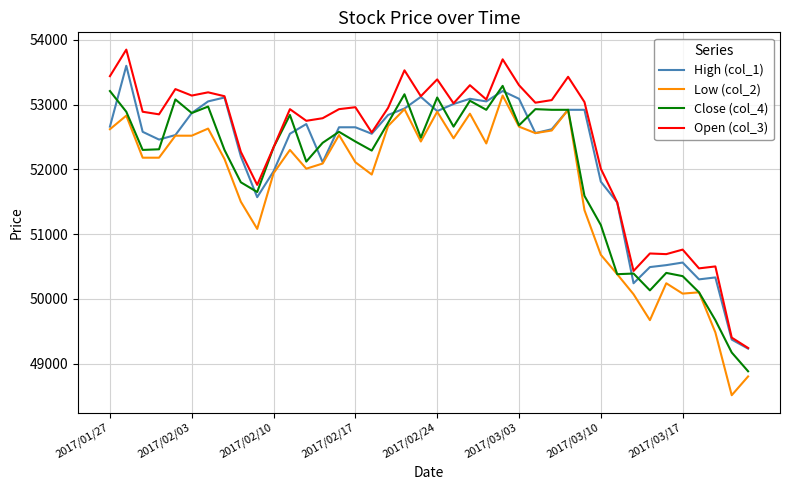

True or false: Low (col_2) has more than 2 interior local peaks.

True